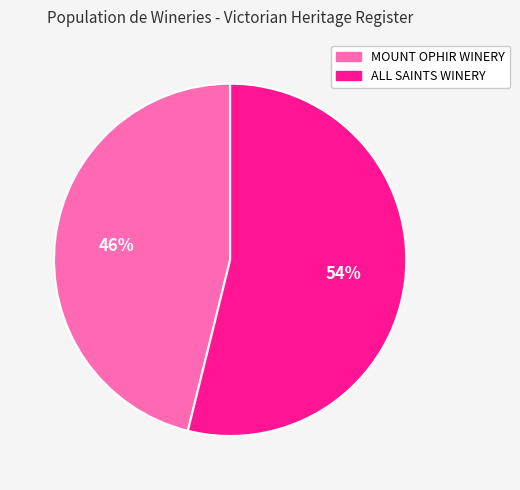

How many slices are in this pie chart?

2